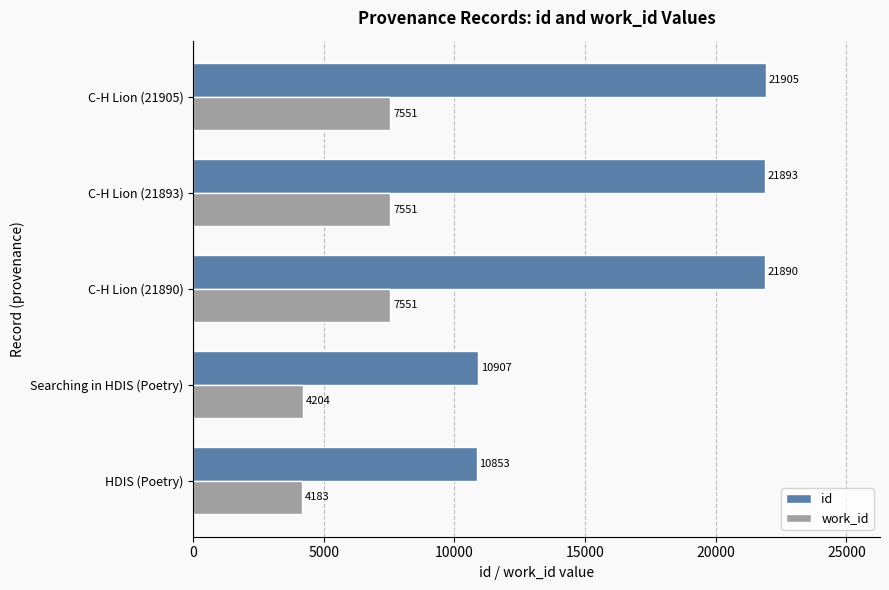

Is it true that work_id equals 4183 at HDIS (Poetry)?

True